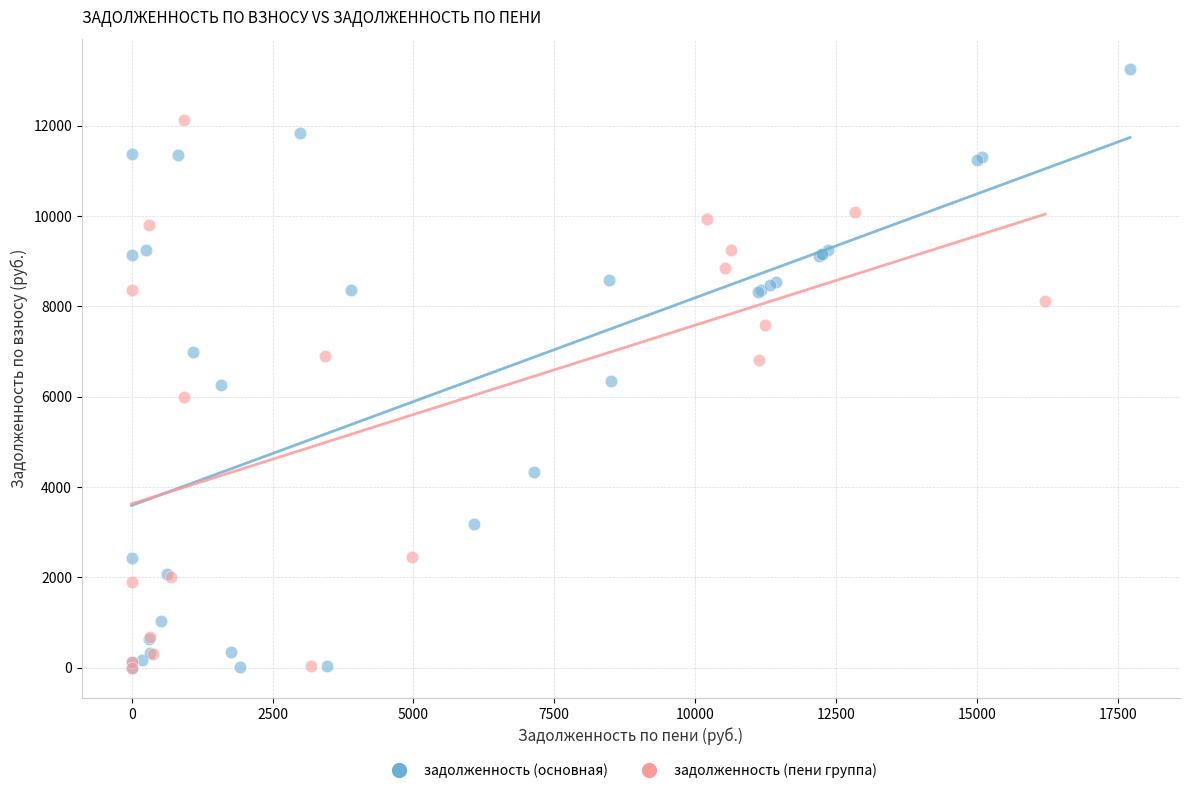

Which series reaches the maximum Y coordinate?

задолженность (основная)